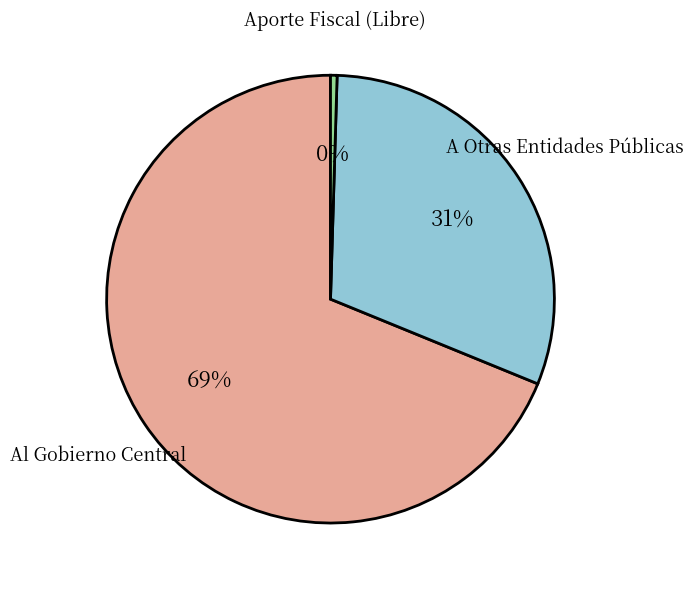

Between Aporte Fiscal (Libre) and Al Gobierno Central, which is larger?

Al Gobierno Central